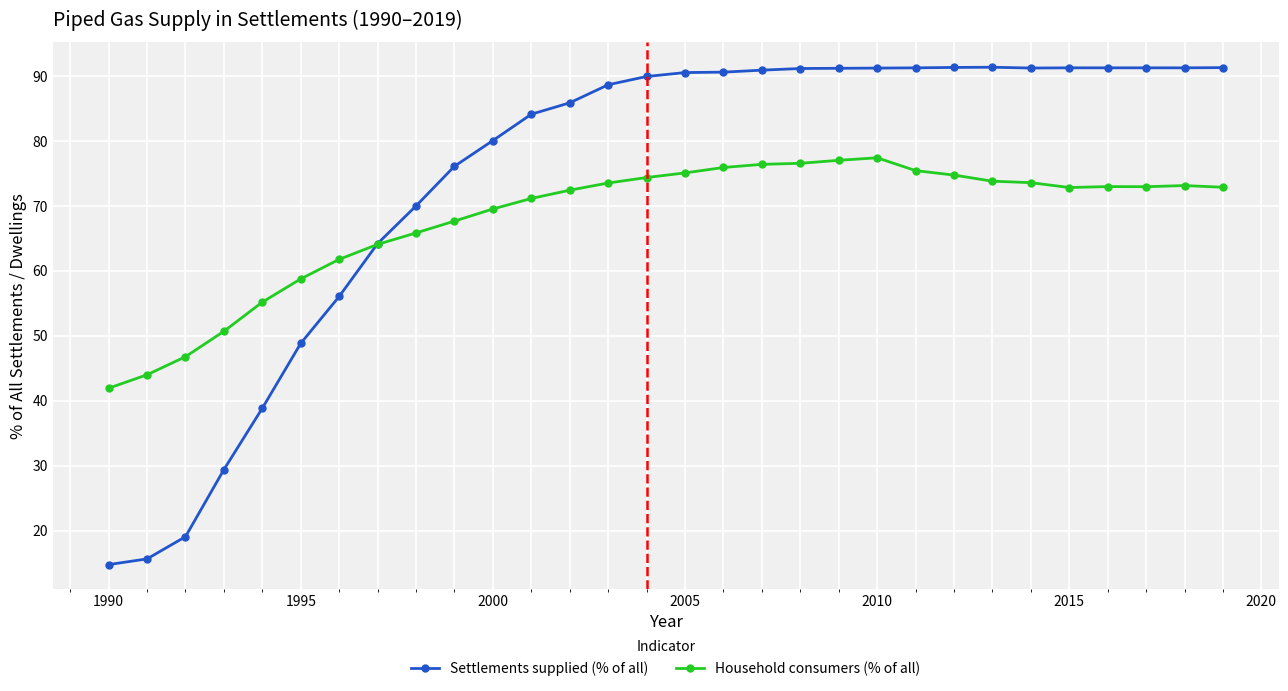

What are all the series names shown in the legend?

Settlements supplied (% of all), Household consumers (% of all)